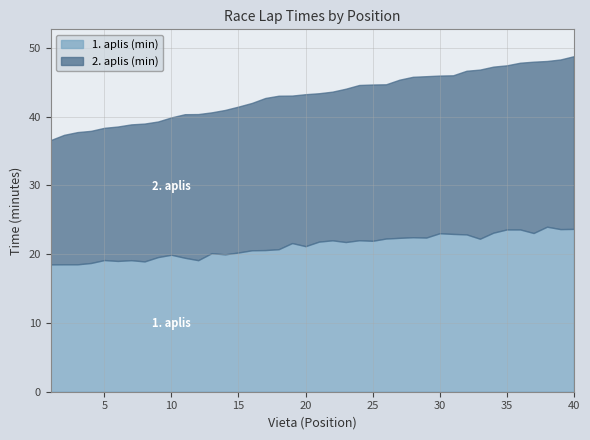

In 1. aplis (min), how many points are higher than both neighbors (excluding endpoints)?

10